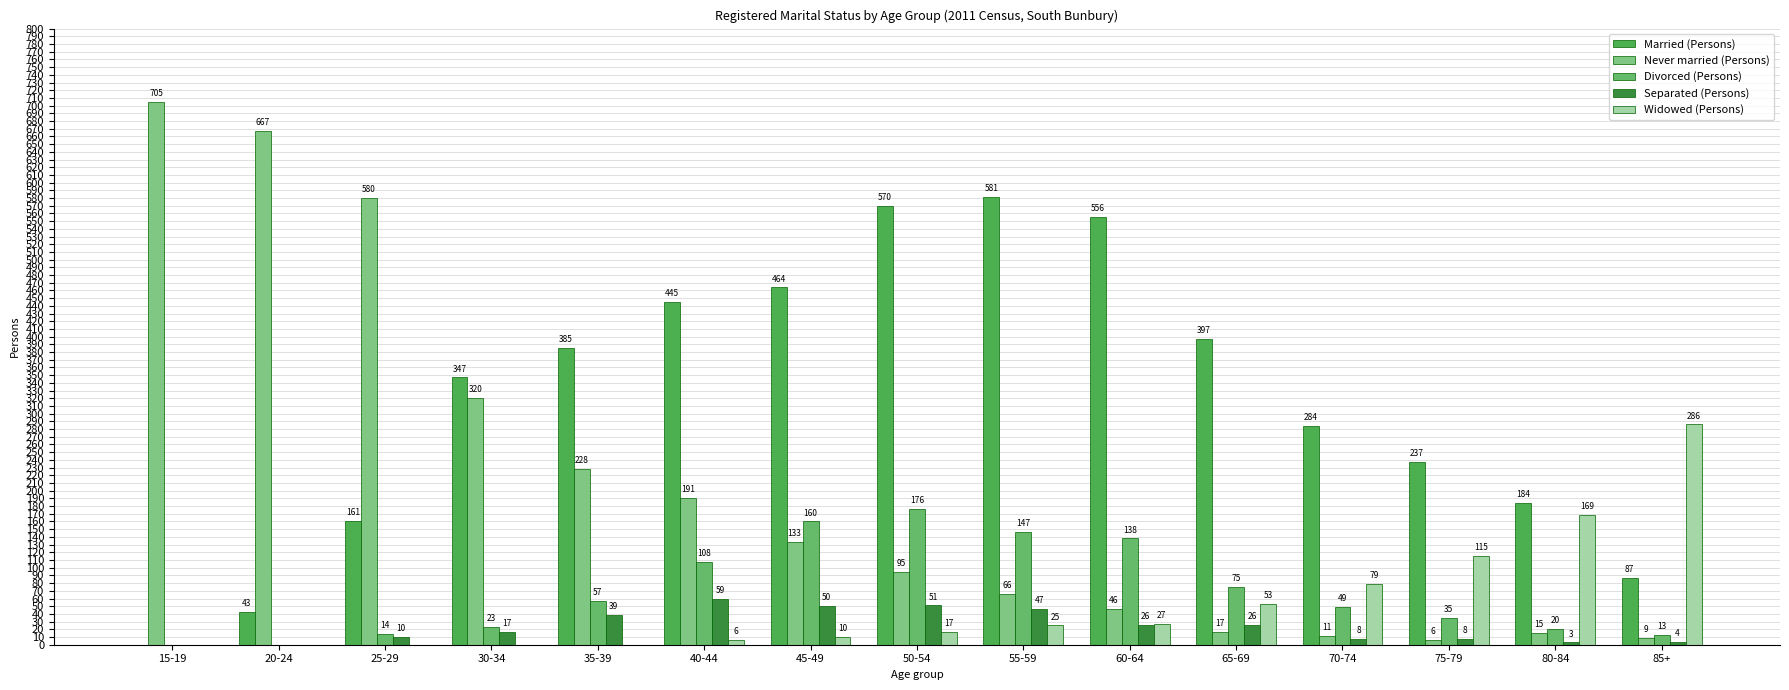

Reading right to left, extract all data points from this chart.

Married (Persons): 85+=87	80-84=184	75-79=237	70-74=284	65-69=397	60-64=556	55-59=581	50-54=570	45-49=464	40-44=445	35-39=385	30-34=347	25-29=161	20-24=43	15-19=0
Never married (Persons): 85+=9	80-84=15	75-79=6	70-74=11	65-69=17	60-64=46	55-59=66	50-54=95	45-49=133	40-44=191	35-39=228	30-34=320	25-29=580	20-24=667	15-19=705
Divorced (Persons): 85+=13	80-84=20	75-79=35	70-74=49	65-69=75	60-64=138	55-59=147	50-54=176	45-49=160	40-44=108	35-39=57	30-34=23	25-29=14	20-24=0	15-19=0
Separated (Persons): 85+=4	80-84=3	75-79=8	70-74=8	65-69=26	60-64=26	55-59=47	50-54=51	45-49=50	40-44=59	35-39=39	30-34=17	25-29=10	20-24=0	15-19=0
Widowed (Persons): 85+=286	80-84=169	75-79=115	70-74=79	65-69=53	60-64=27	55-59=25	50-54=17	45-49=10	40-44=6	35-39=0	30-34=0	25-29=0	20-24=0	15-19=0